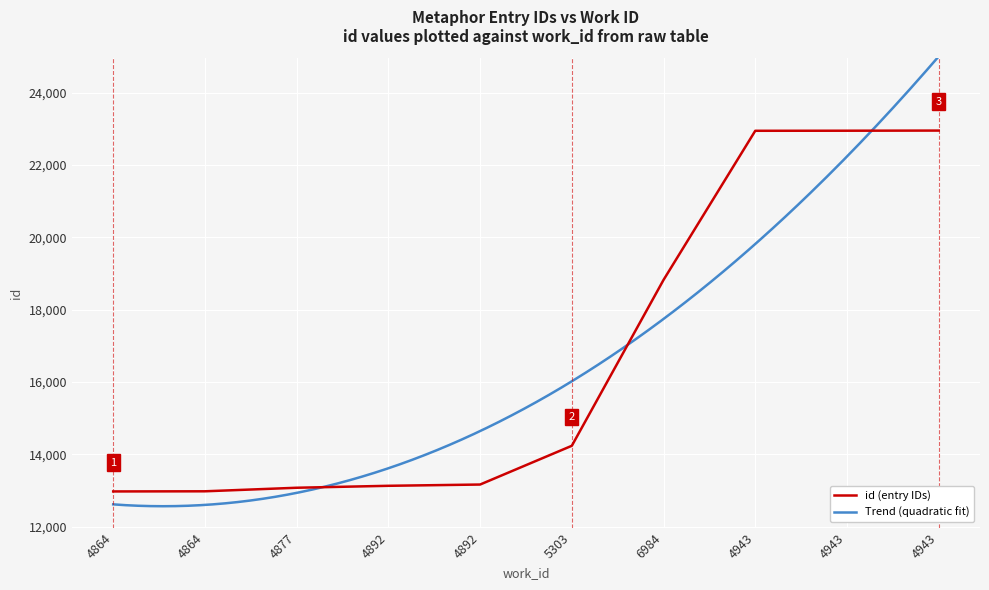

True or false: the data has more than 2 interior local peaks.

False